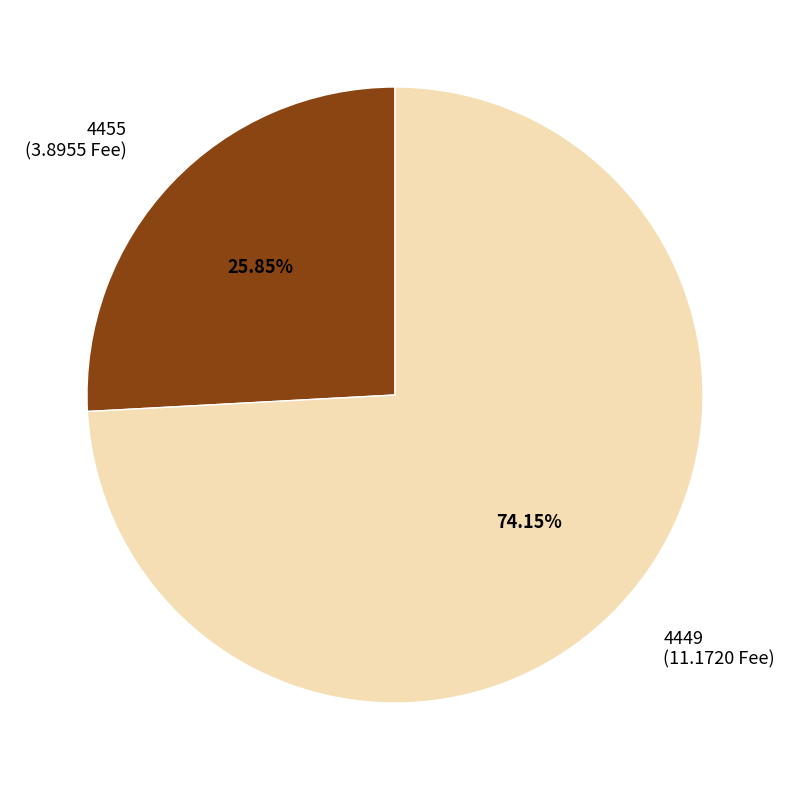

How many segments does this pie chart have?

2